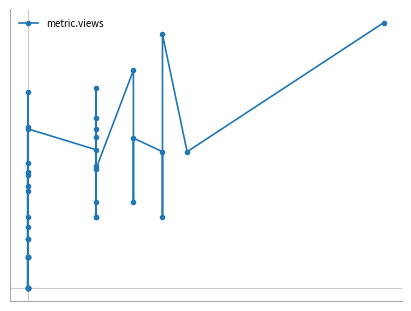

What is the sum of all values?

91.3